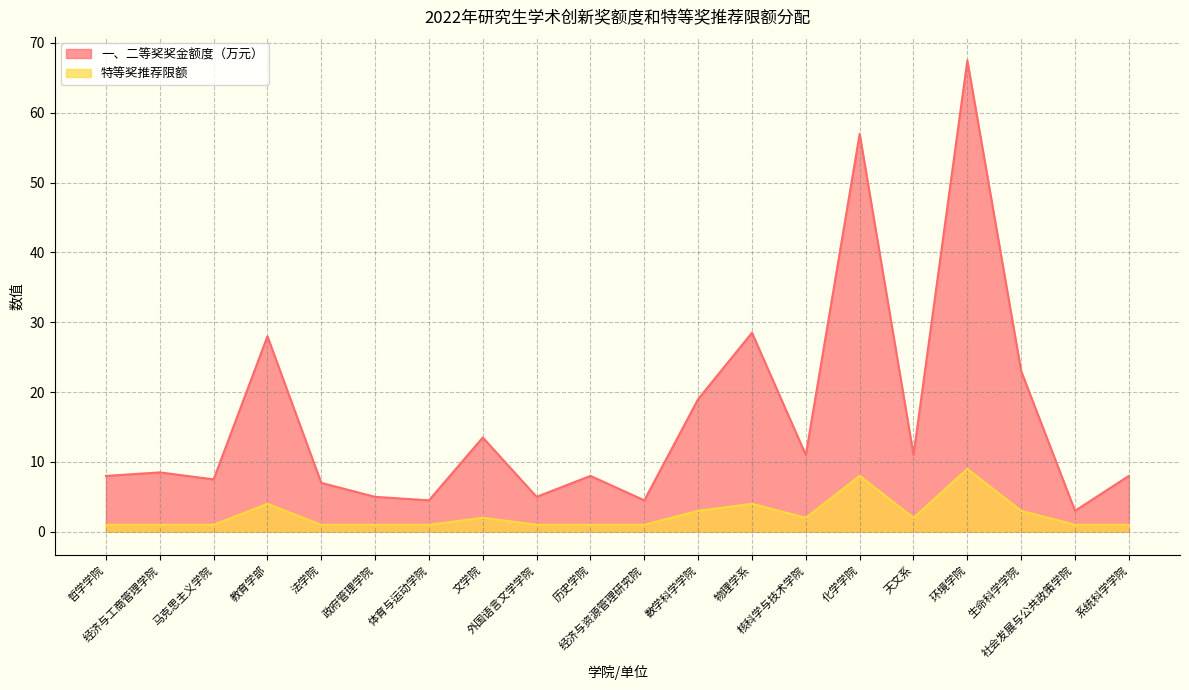

Reading right to left, transcribe all the data shown in this chart.

一、二等奖奖金额度（万元）: 8.0	3.0	23.0	67.5	11.0	57.0	11.0	28.5	19.0	4.5	8.0	5.0	13.5	4.5	5.0	7.0	28.0	7.5	8.5	8.0
特等奖推荐限额: 1.0	1.0	3.0	9.0	2.0	8.0	2.0	4.0	3.0	1.0	1.0	1.0	2.0	1.0	1.0	1.0	4.0	1.0	1.0	1.0